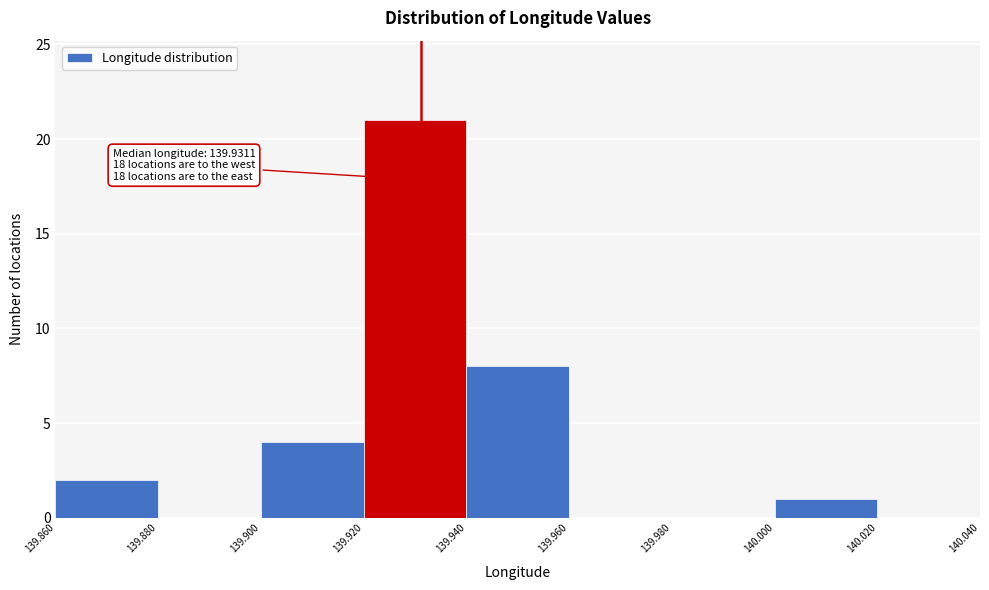

Over which range of the x-axis is the bar tallest?

139.920 to 139.940